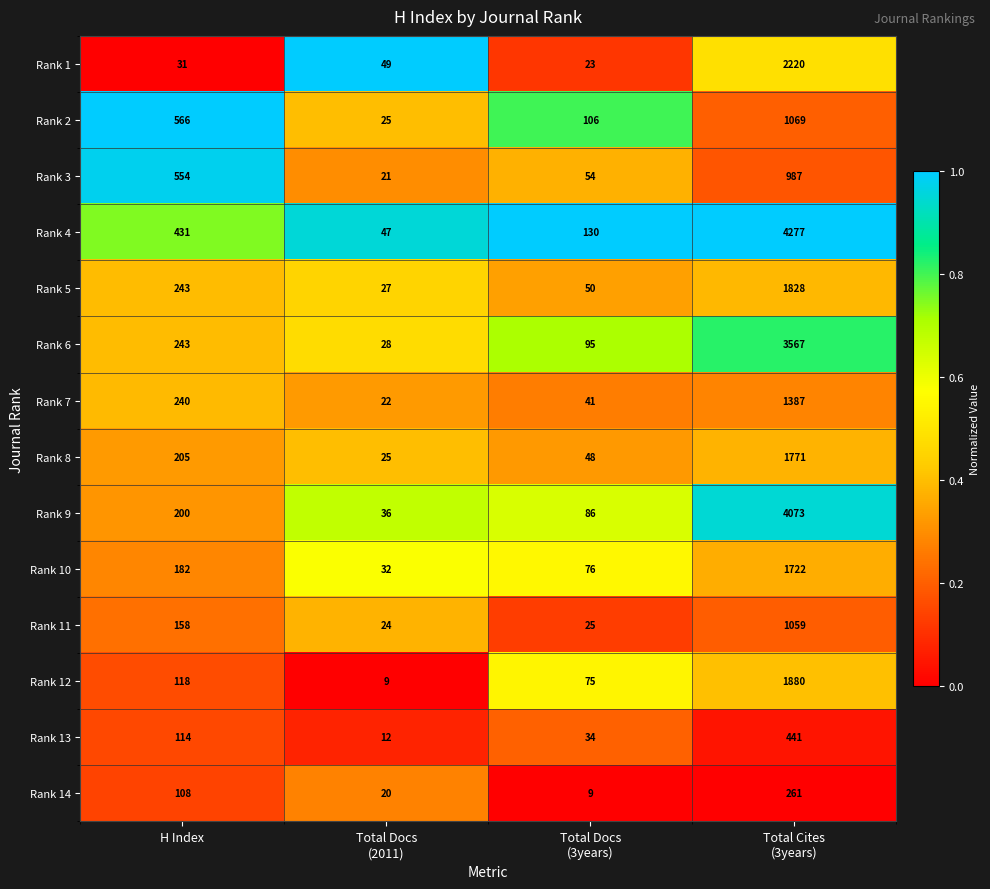

What is the sum of all Rank 10 values?

2012